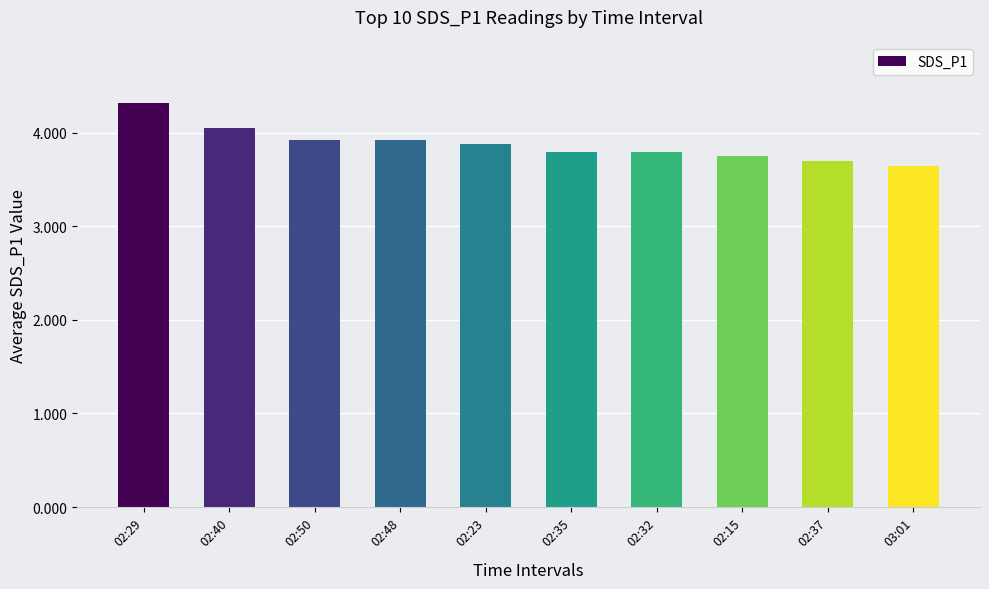

What is the greatest value displayed?

4.3